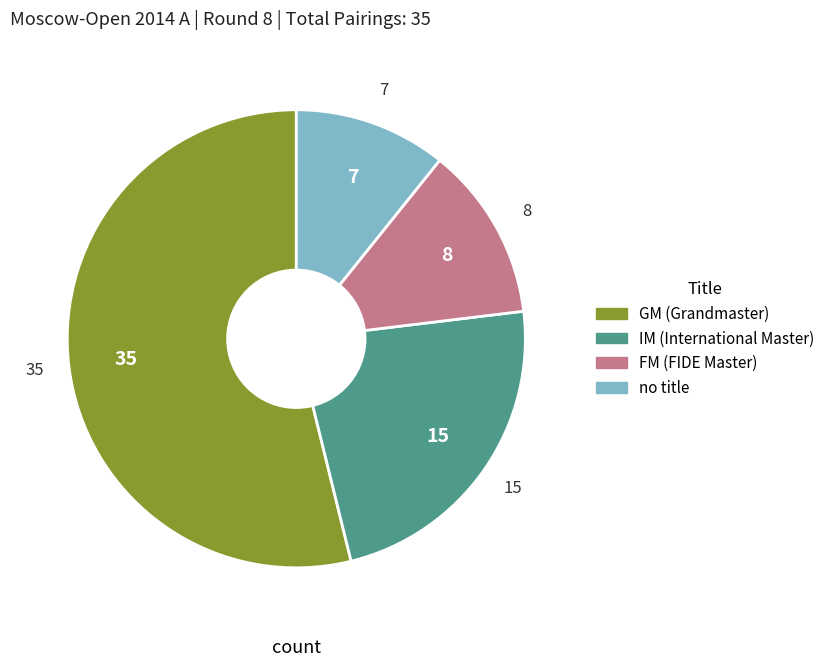

Is there any slice that represents more than half of the pie?

Yes